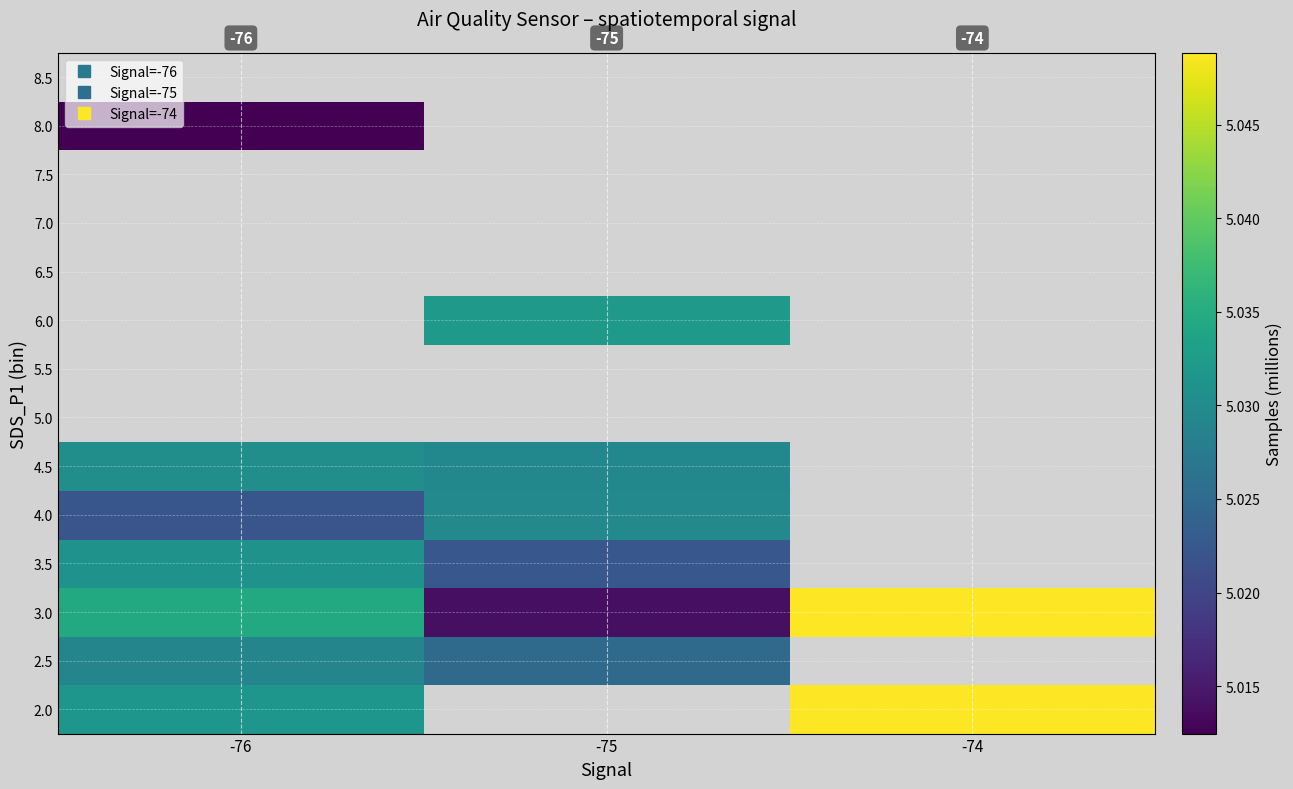

Count the 4.5 values in the range 5 to 6.

2